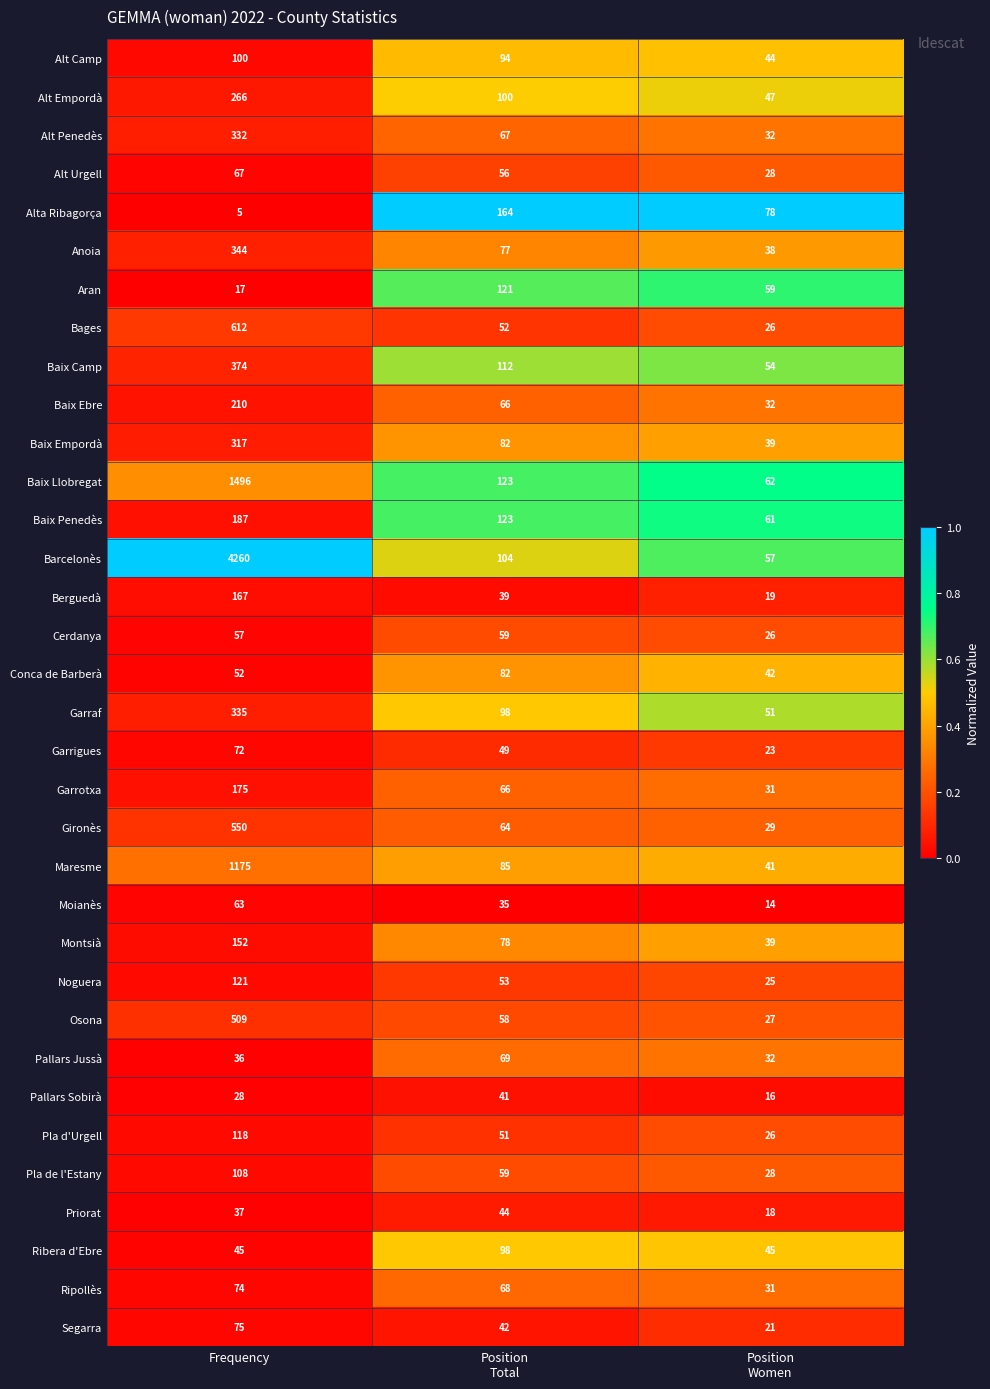

What is the difference between the second highest and minimum values in the Baix Penedès series?

62